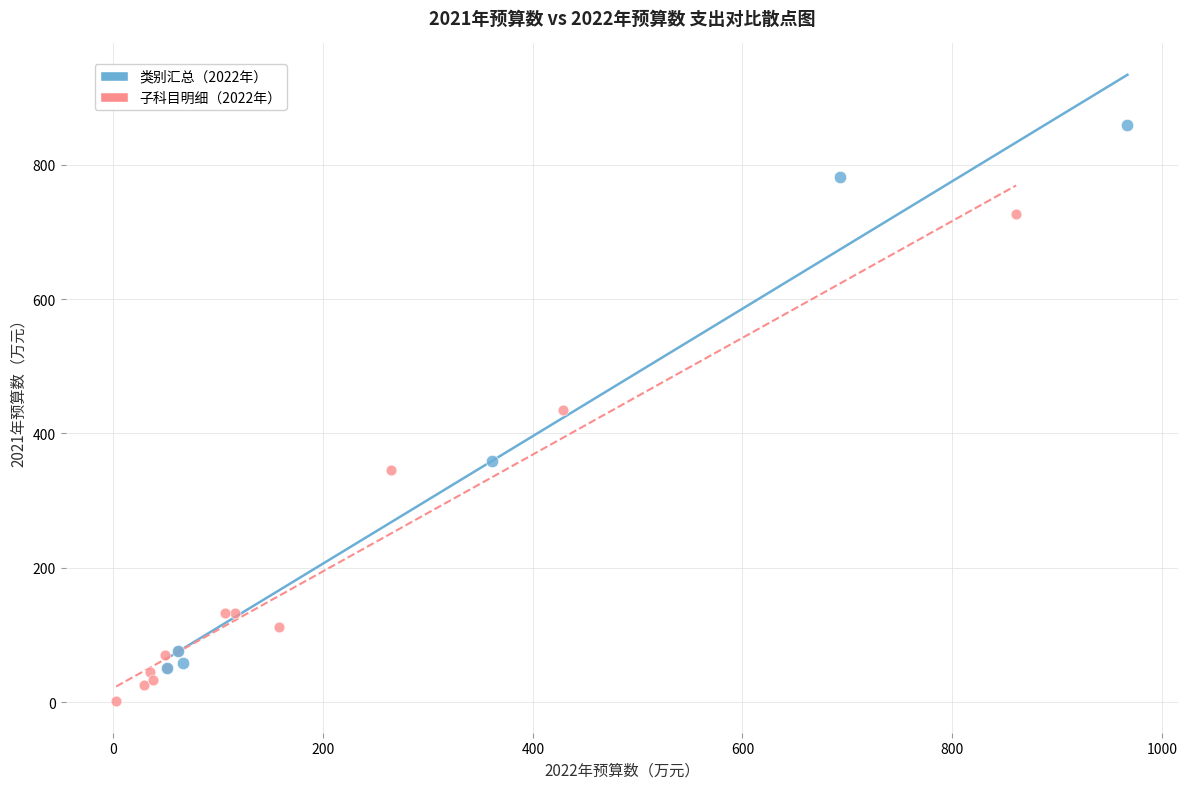

Which series contains the highest Y value?

类别汇总（2022年）